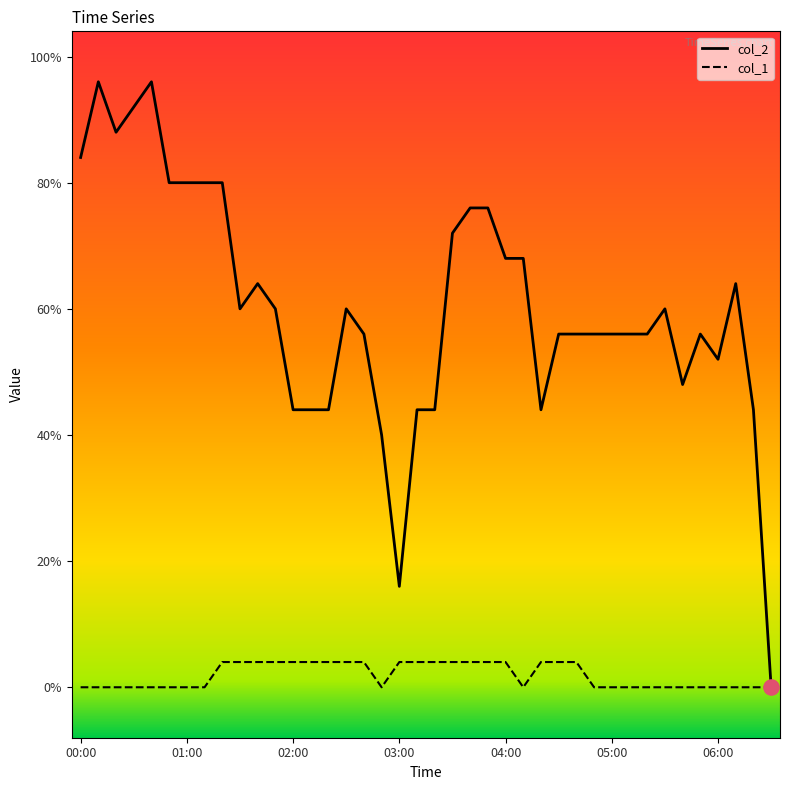

What are all the series names shown in the legend?

col_2, col_1